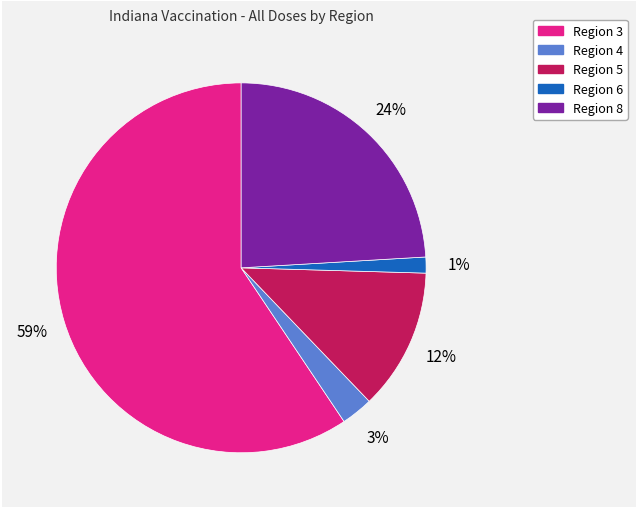

How many segments does this pie chart have?

5